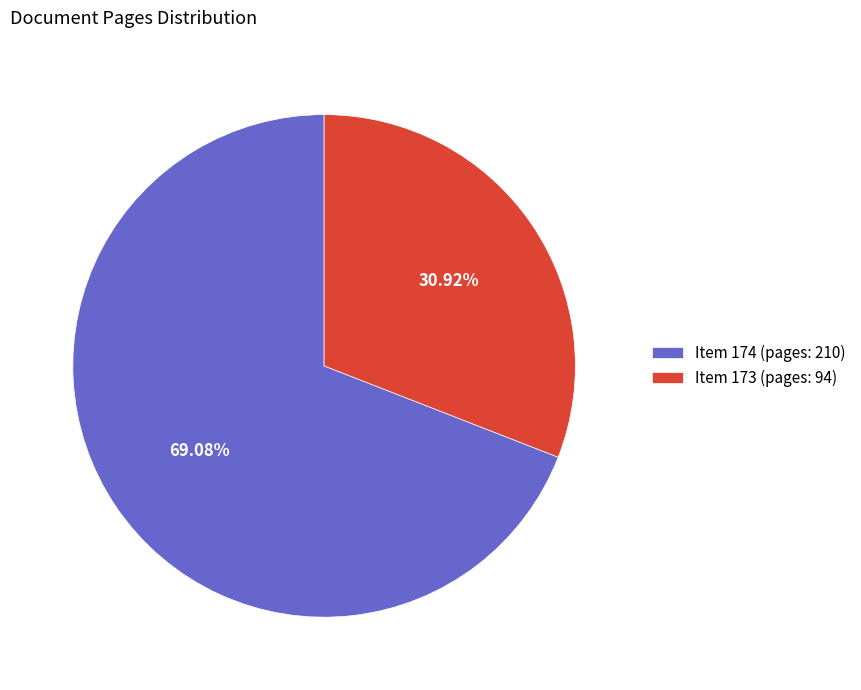

Which slice is the smallest?

Item 173 (pages: 94)